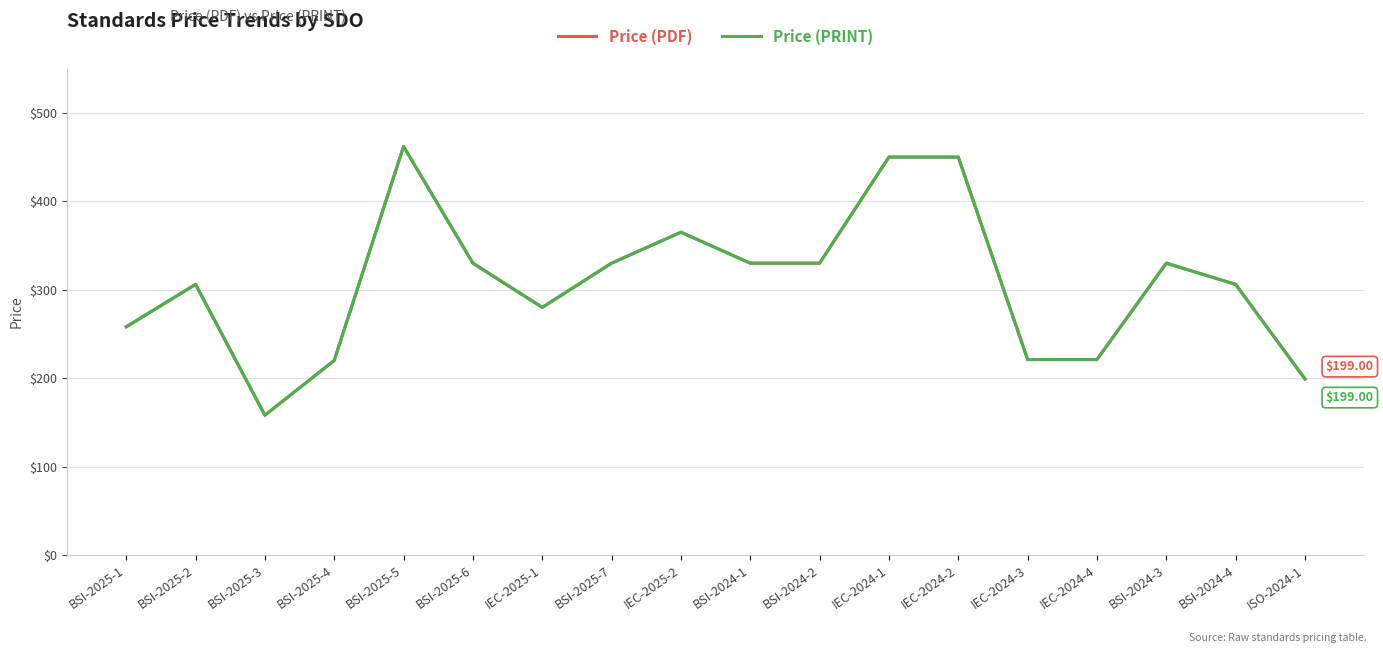

What is the sum of the Price (PRINT) values at BSI-2024-1 and BSI-2025-4?

550